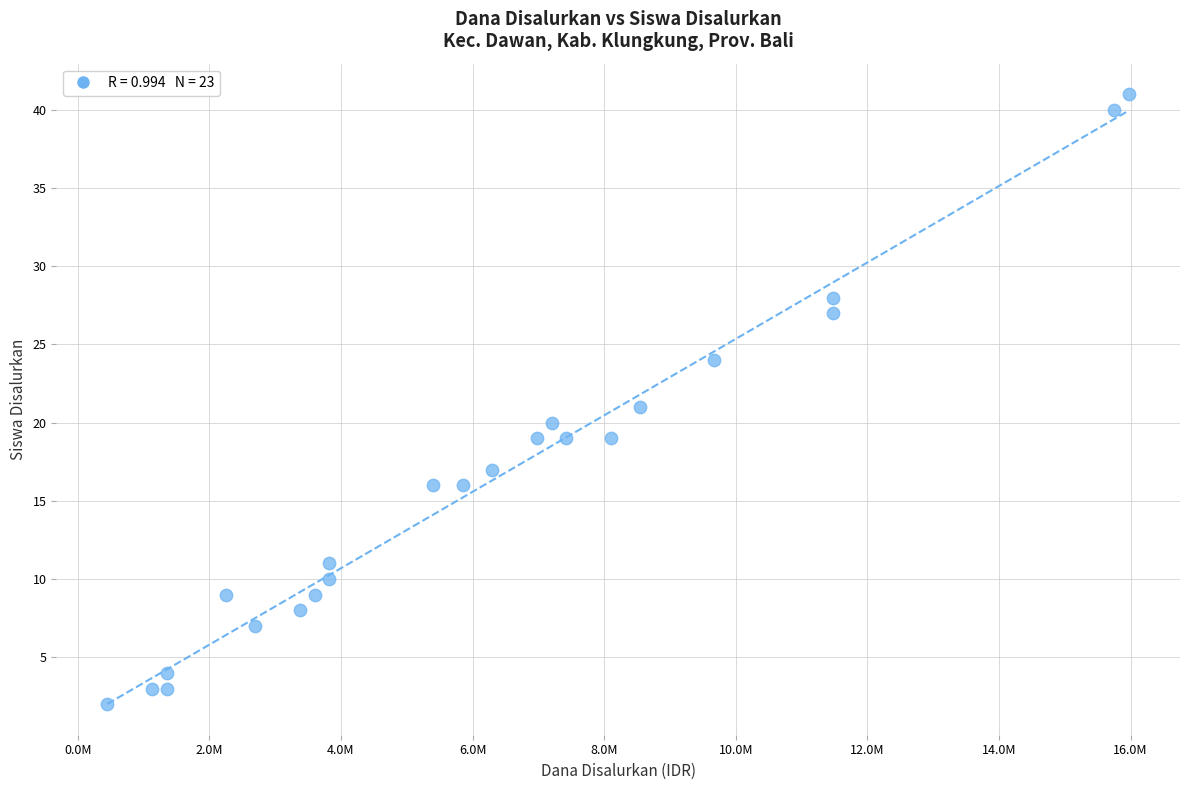

What is the range of X values (max minus min)?

15525000